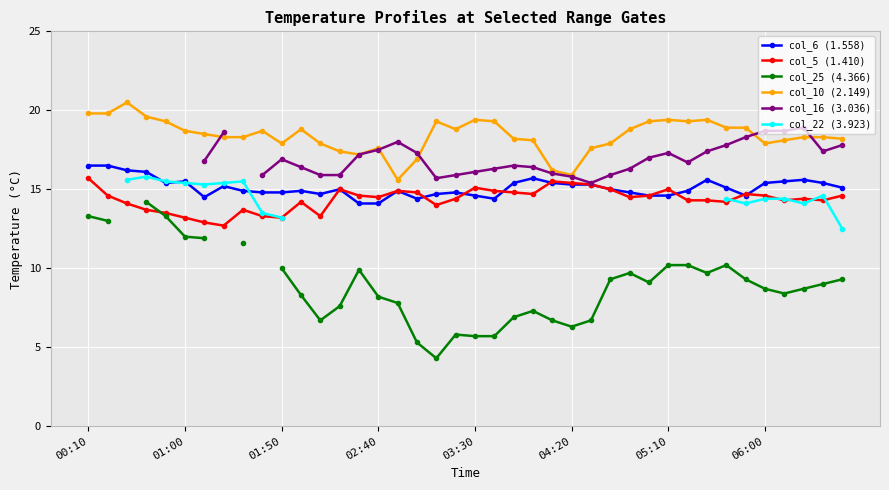

How many lines are shown in the chart?

6